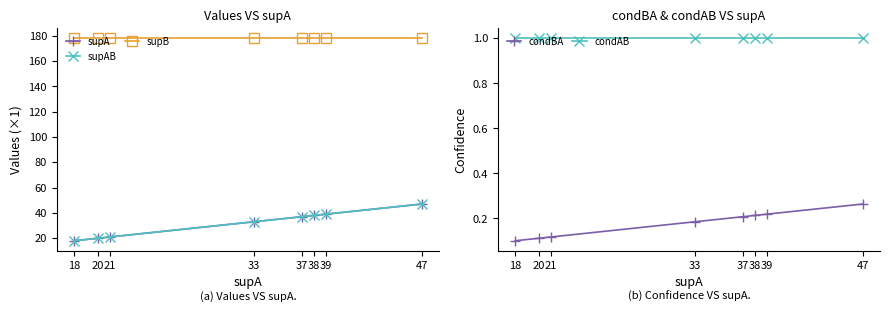

True or false: supB and supAB intersect in this chart.

False